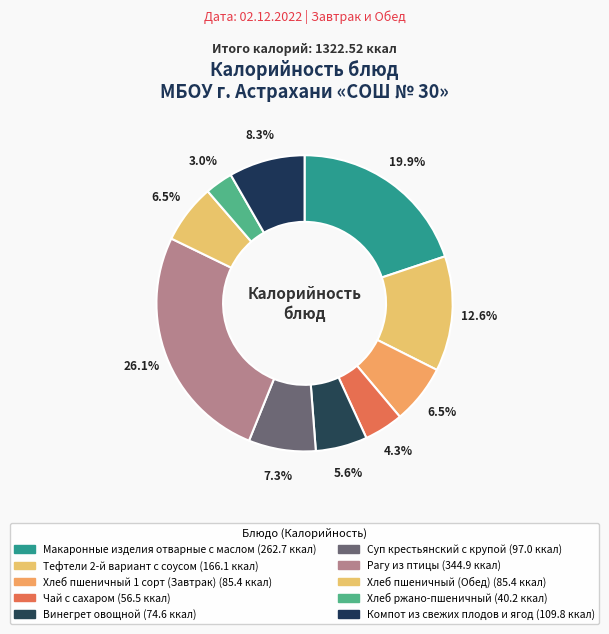

Is it true that Чай с сахаром is 4% of the pie?

True